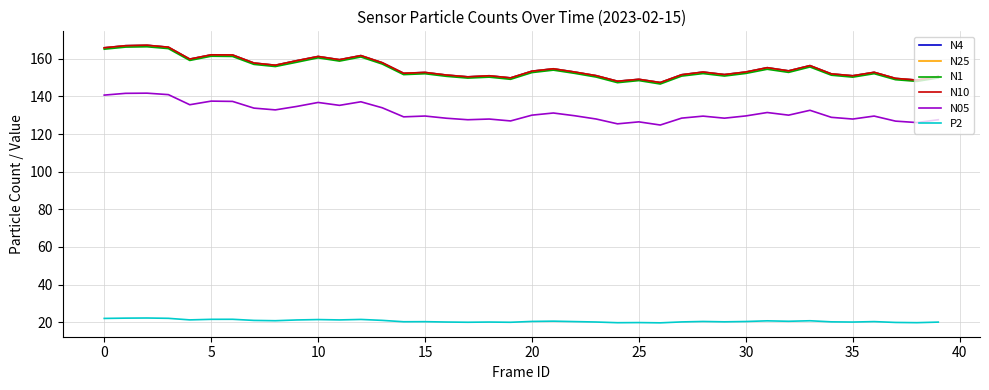

True or false: N4 and P2 cross at least once.

False